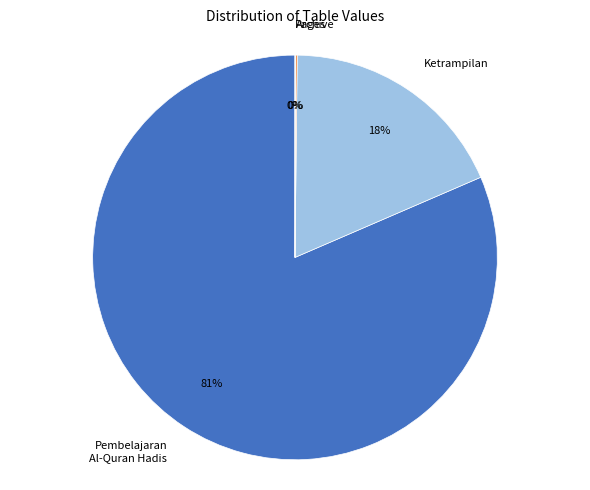

To the nearest percent, what is the average slice percentage?

25%